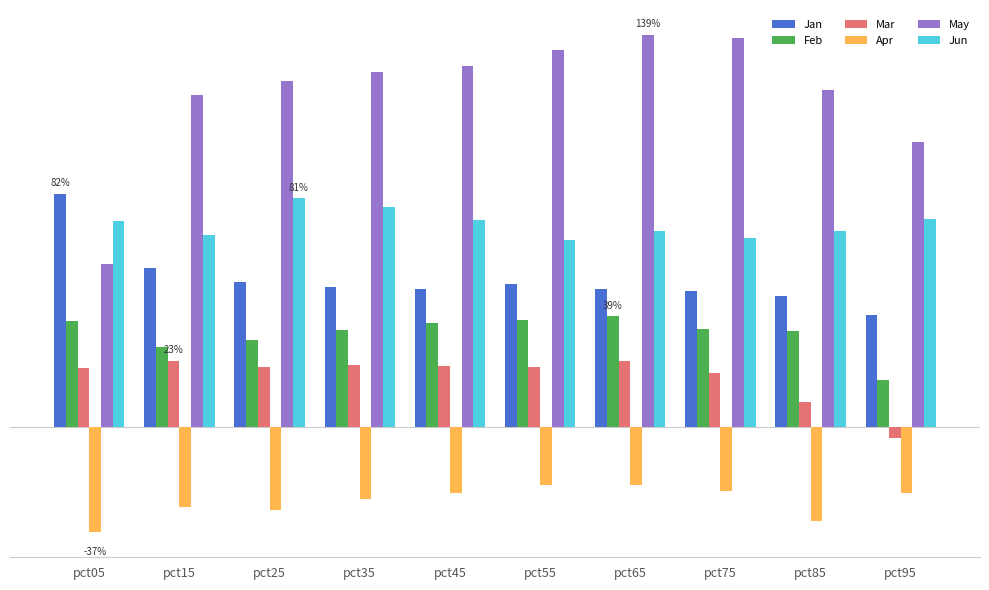

Which series has the widest spread of values?

May